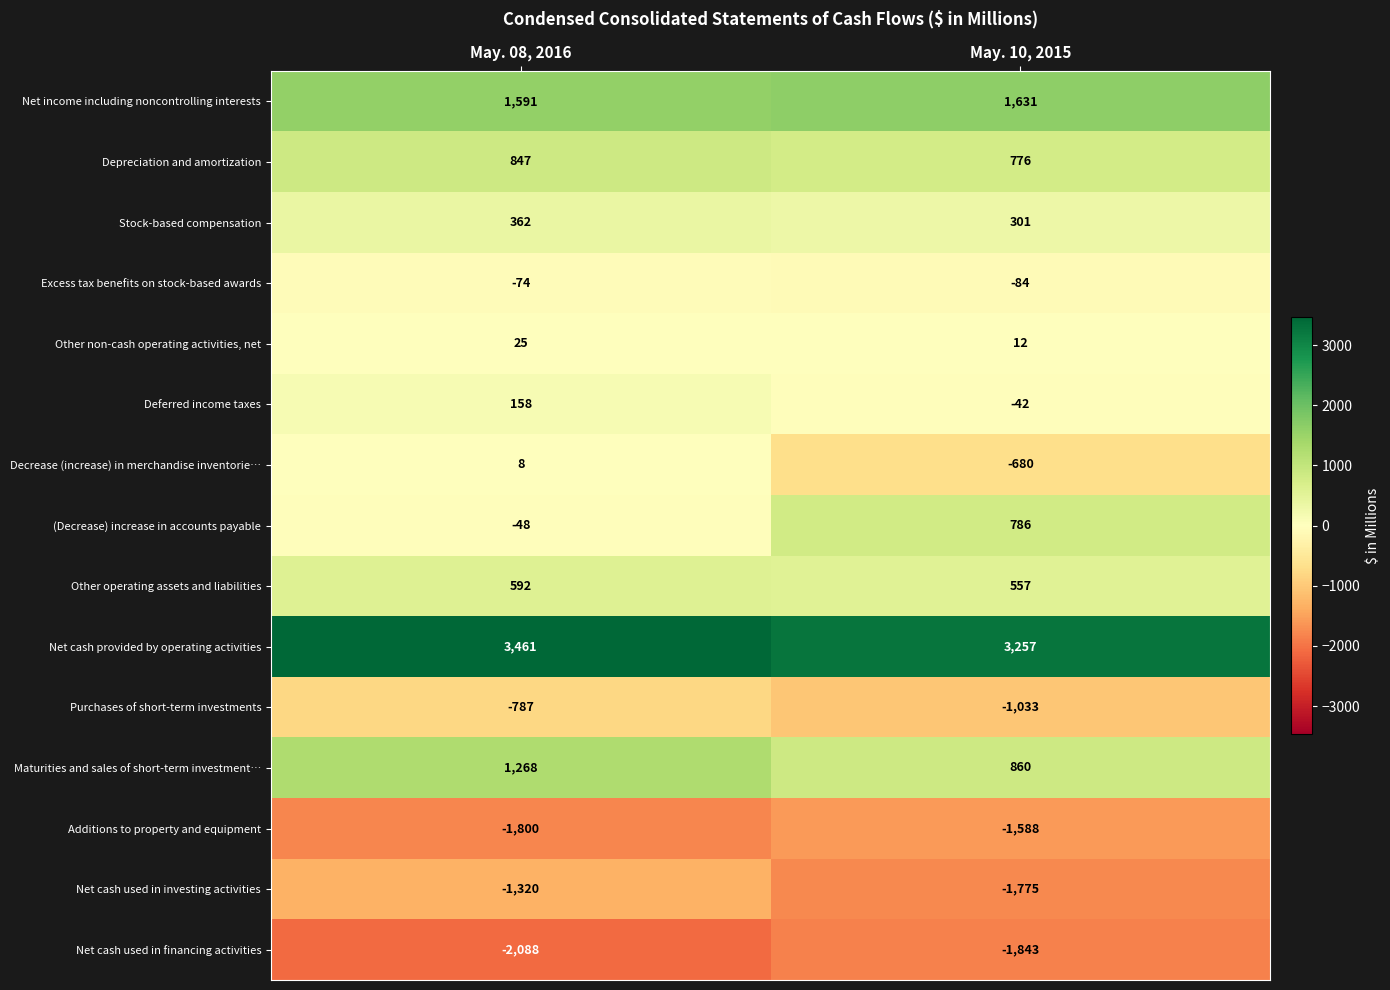

At how many categories does at least one series exceed 1196?

2